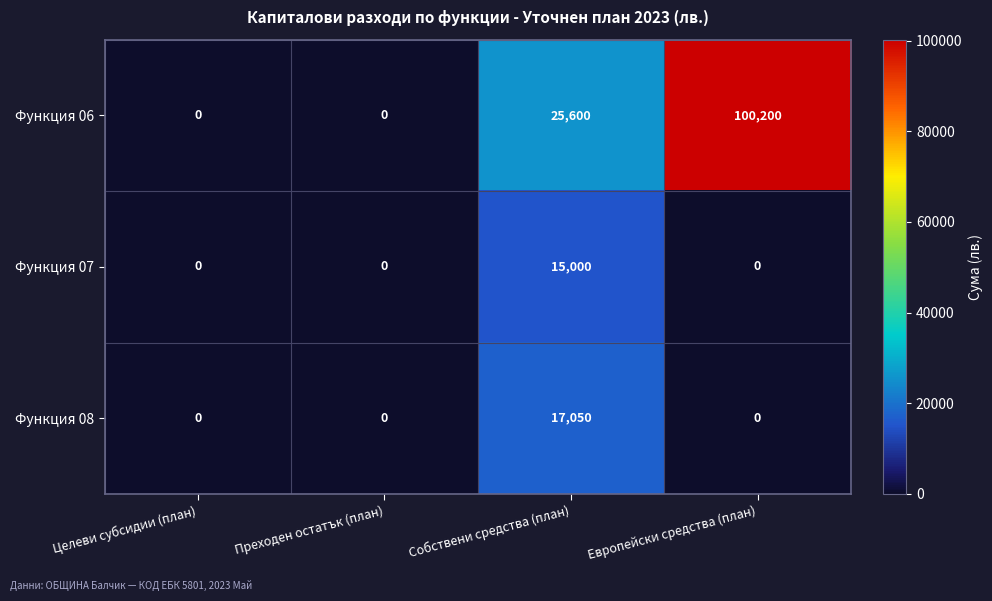

What is the total value across all series at Европейски средства (план)?

100200